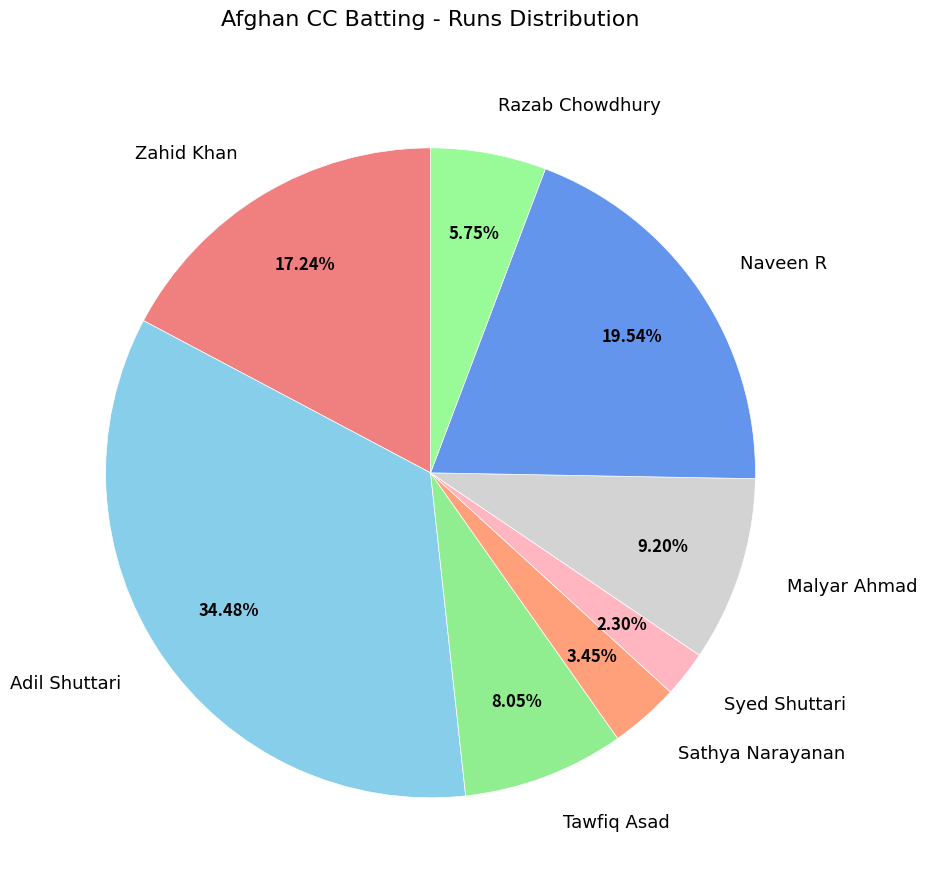

Count the number of slices in the pie.

8